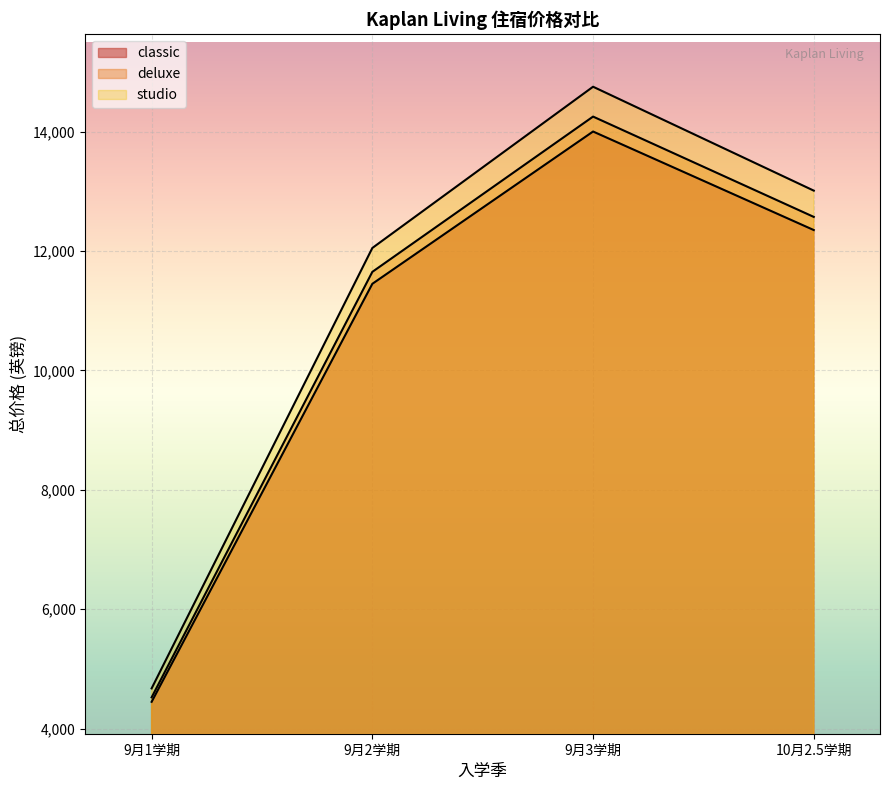

Count the number of data series in this chart.

3